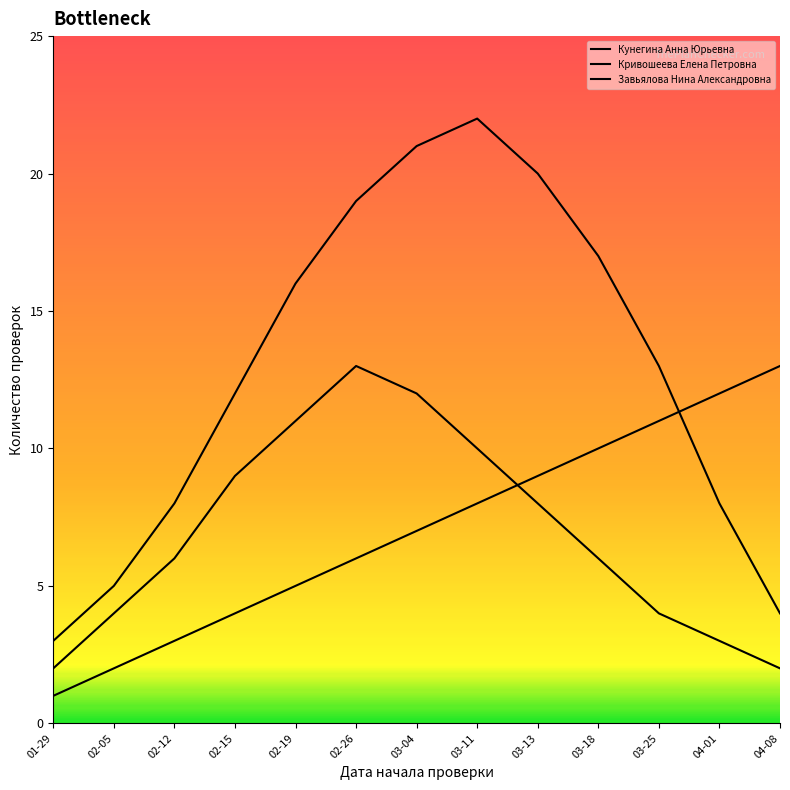

What is the value of the Кривошеева Елена Петровна point at the 2nd from the left?

5